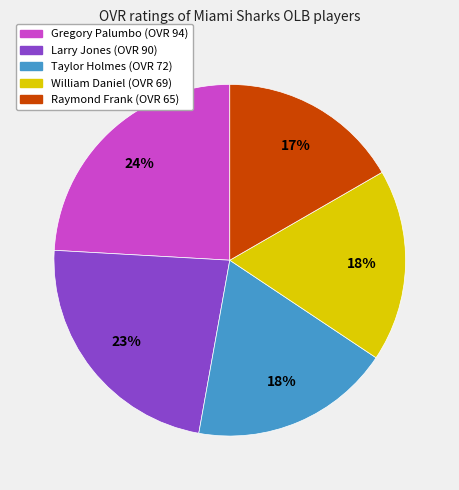

How many segments does this pie chart have?

5